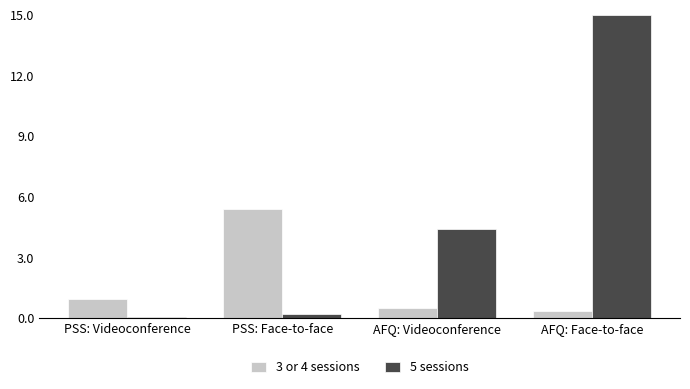

What position from the right is PSS: Videoconference?

4